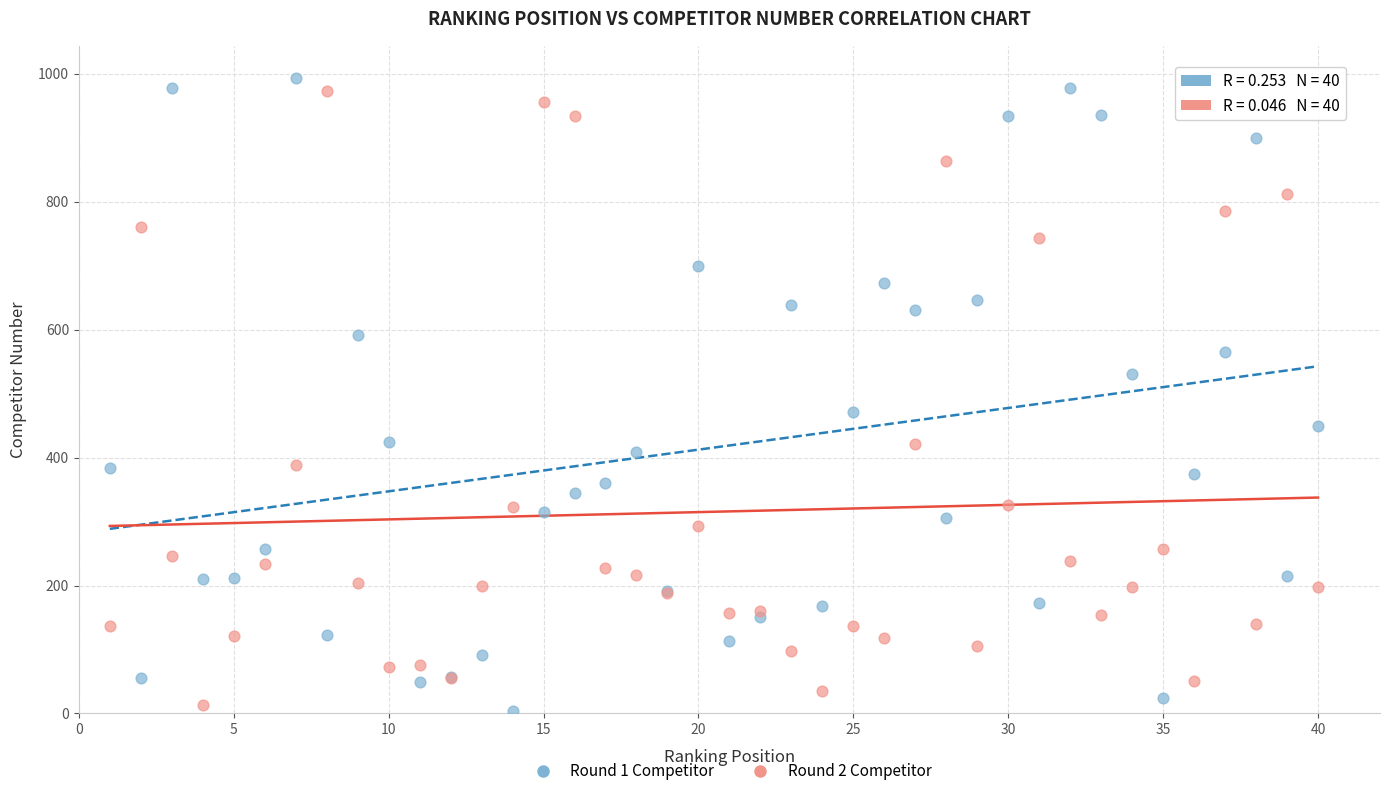

Which series has the widest spread of Y values?

Round 1 Competitor